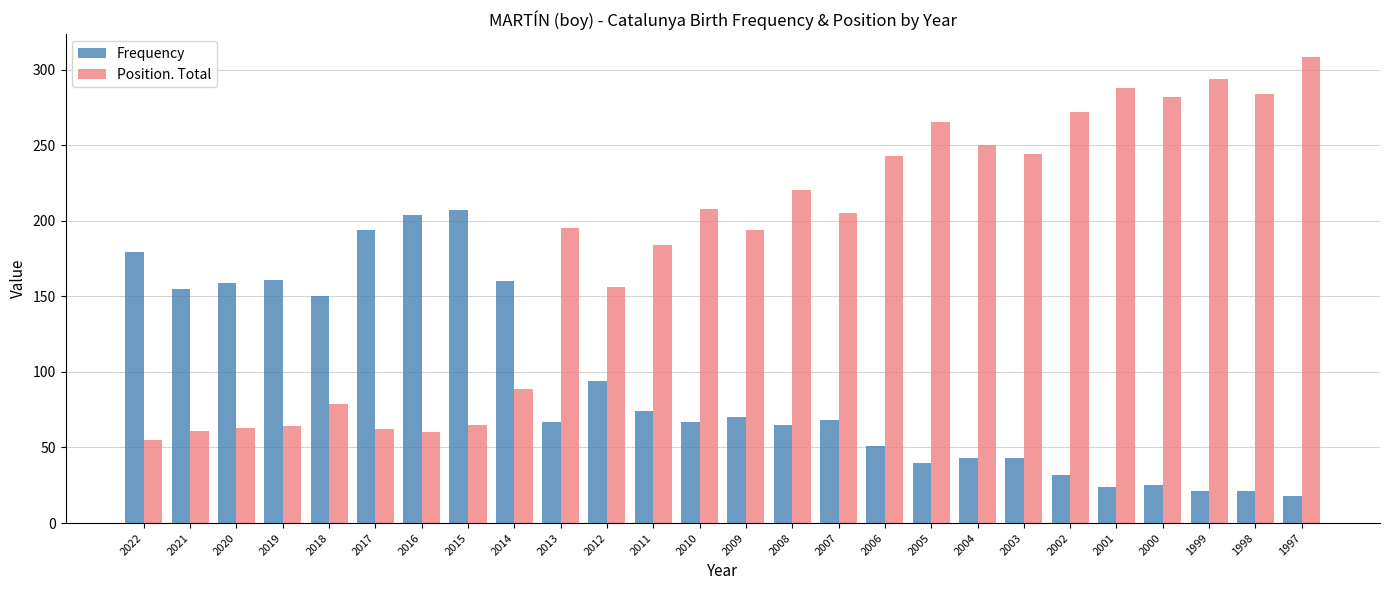

What is the maximum value shown in the chart?

308